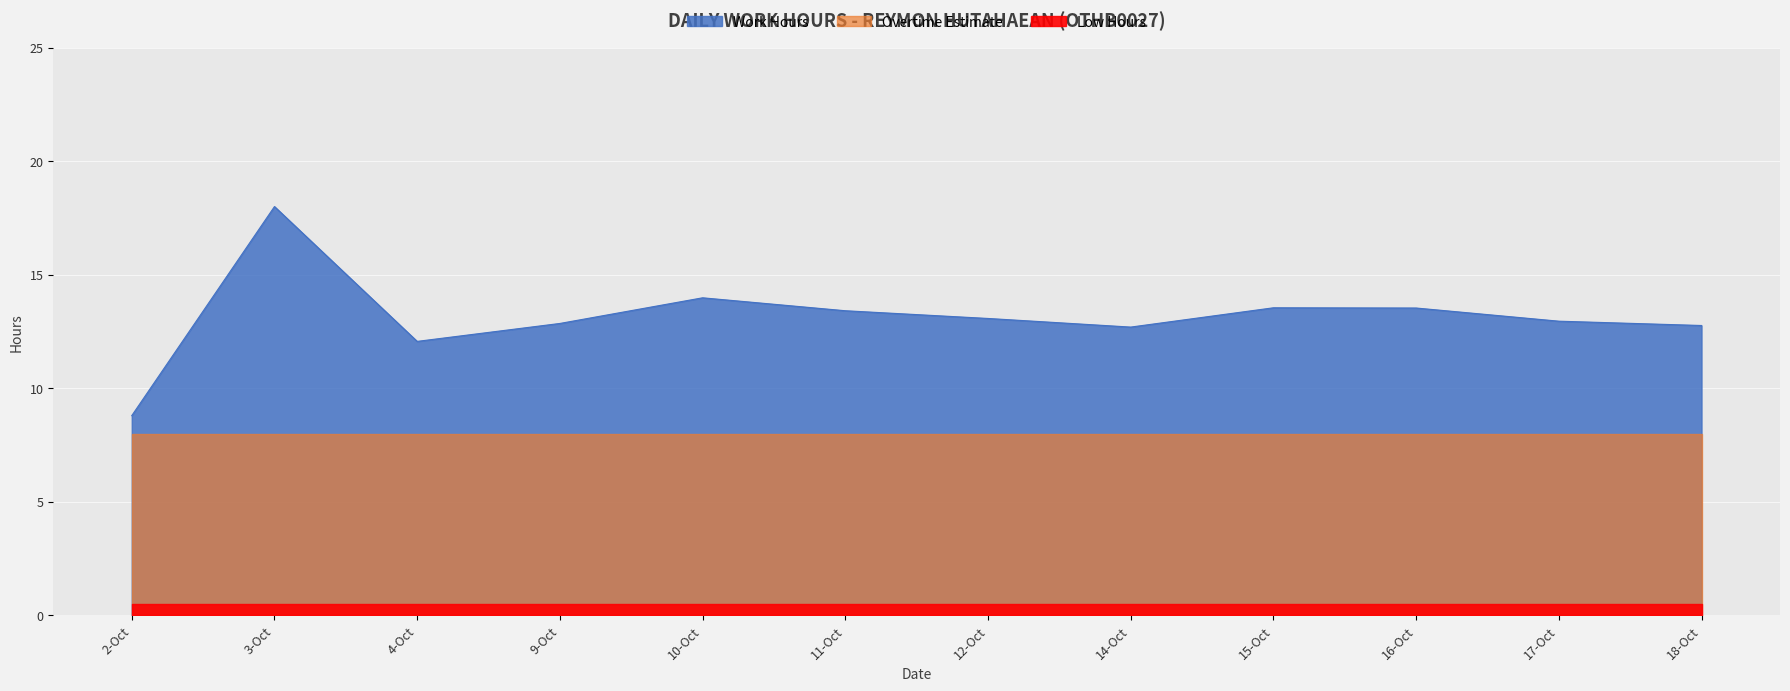

What position from the right is 14-Oct?

5